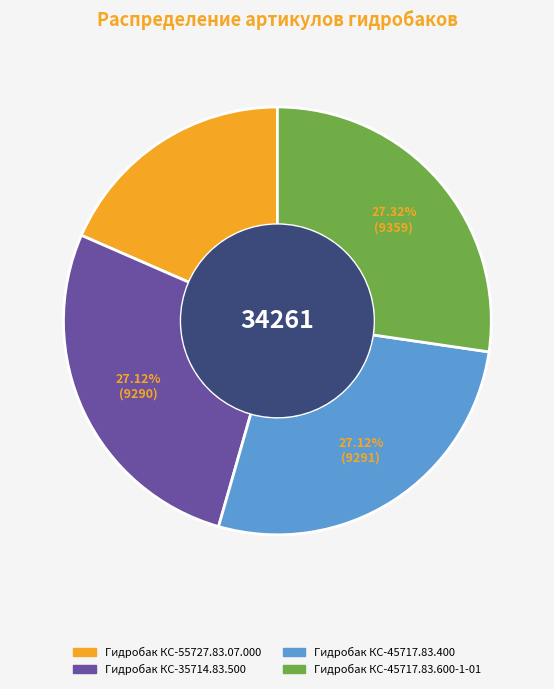

Which slice is the smallest?

Гидробак КС-55727.83.07.000